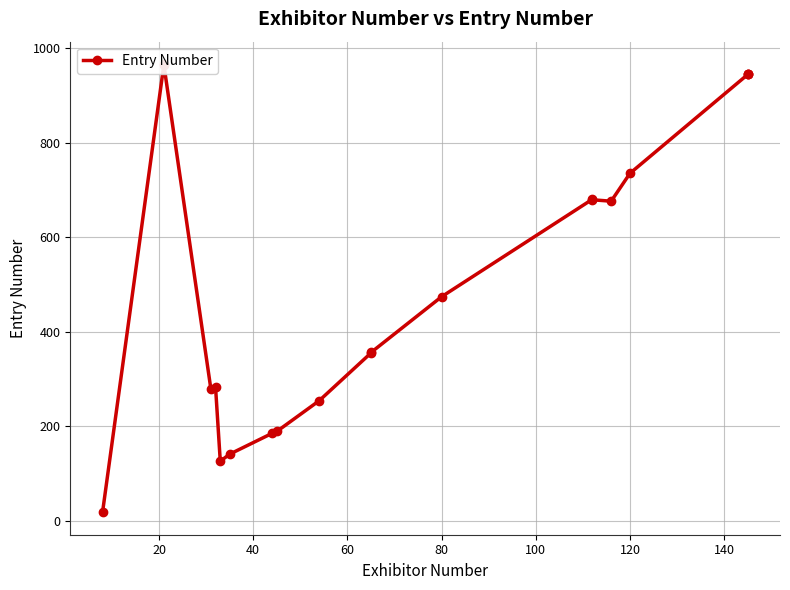

How many data points are less than 474?

10